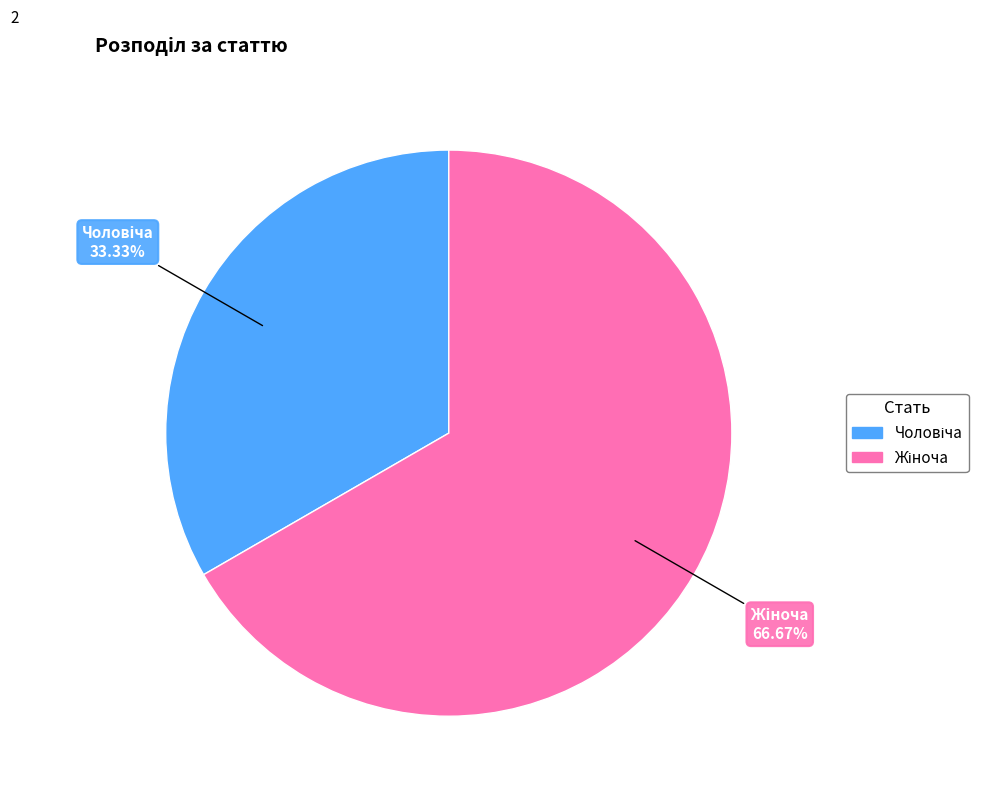

Count the number of slices in the pie.

2